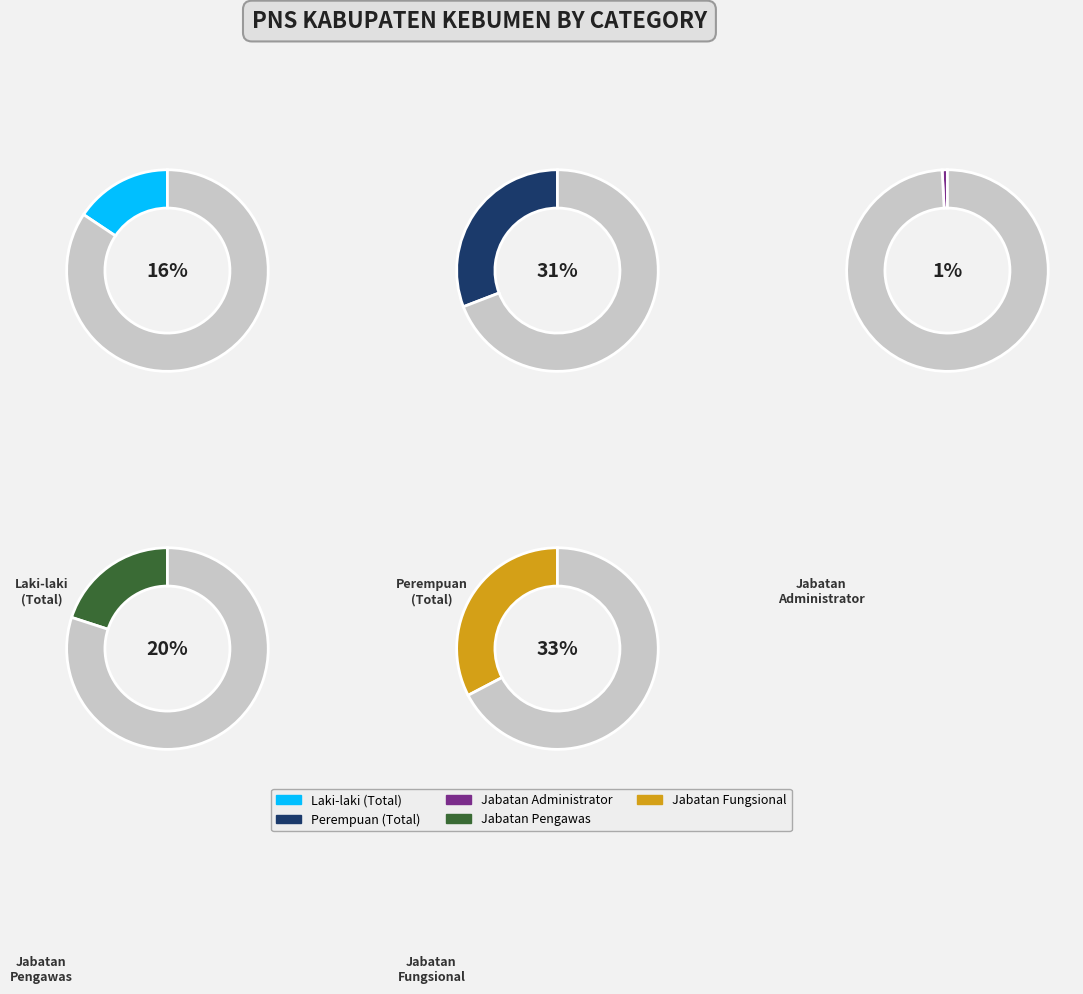

How many segments does this pie chart have?

5